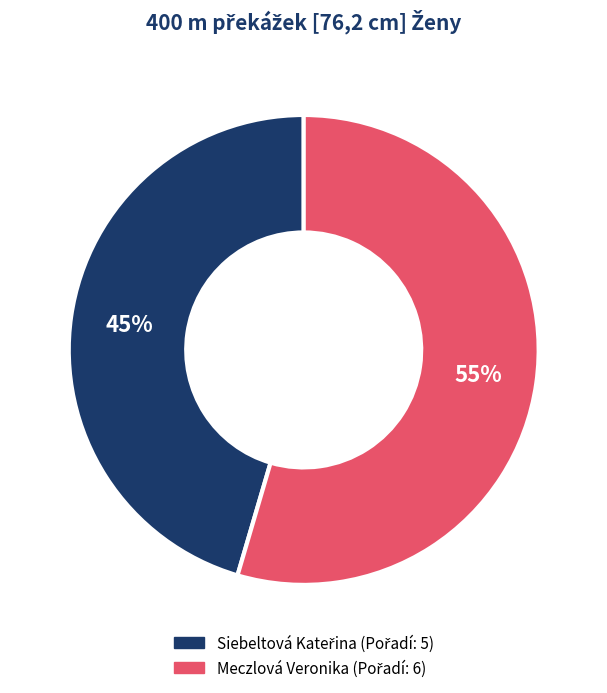

Which slice is the largest?

Meczlová Veronika